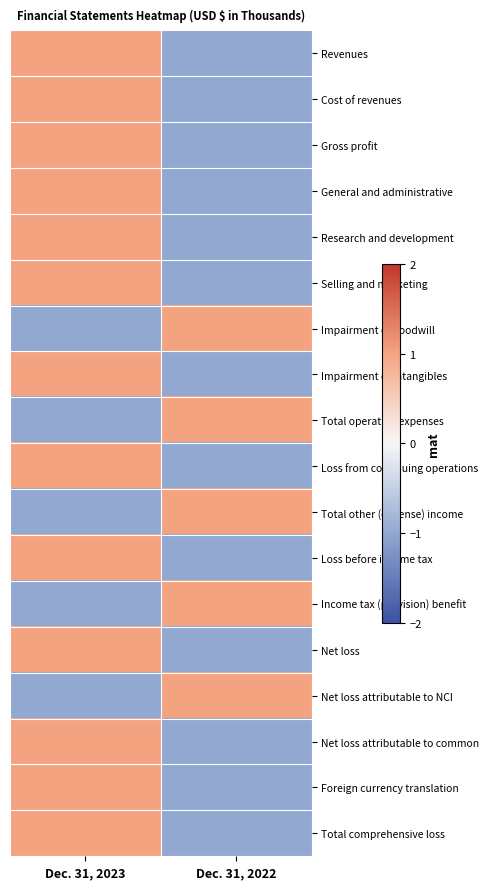

Reading left to right, extract all data points from this chart.

Revenues: Dec. 31, 2023=1	Dec. 31, 2022=-1
Cost of revenues: Dec. 31, 2023=1	Dec. 31, 2022=-1
Gross profit: Dec. 31, 2023=1	Dec. 31, 2022=-1
General and administrative: Dec. 31, 2023=1	Dec. 31, 2022=-1
Research and development: Dec. 31, 2023=1	Dec. 31, 2022=-1
Selling and marketing: Dec. 31, 2023=1	Dec. 31, 2022=-1
Impairment of goodwill: Dec. 31, 2023=-1	Dec. 31, 2022=1
Impairment of intangibles: Dec. 31, 2023=1	Dec. 31, 2022=-1
Total operating expenses: Dec. 31, 2023=-1	Dec. 31, 2022=1
Loss from continuing operations: Dec. 31, 2023=1	Dec. 31, 2022=-1
Total other (expense) income: Dec. 31, 2023=-1	Dec. 31, 2022=1
Loss before income tax: Dec. 31, 2023=1	Dec. 31, 2022=-1
Income tax (provision) benefit: Dec. 31, 2023=-1	Dec. 31, 2022=1
Net loss: Dec. 31, 2023=1	Dec. 31, 2022=-1
Net loss attributable to NCI: Dec. 31, 2023=-1	Dec. 31, 2022=1
Net loss attributable to common: Dec. 31, 2023=1	Dec. 31, 2022=-1
Foreign currency translation: Dec. 31, 2023=1	Dec. 31, 2022=-1
Total comprehensive loss: Dec. 31, 2023=1	Dec. 31, 2022=-1